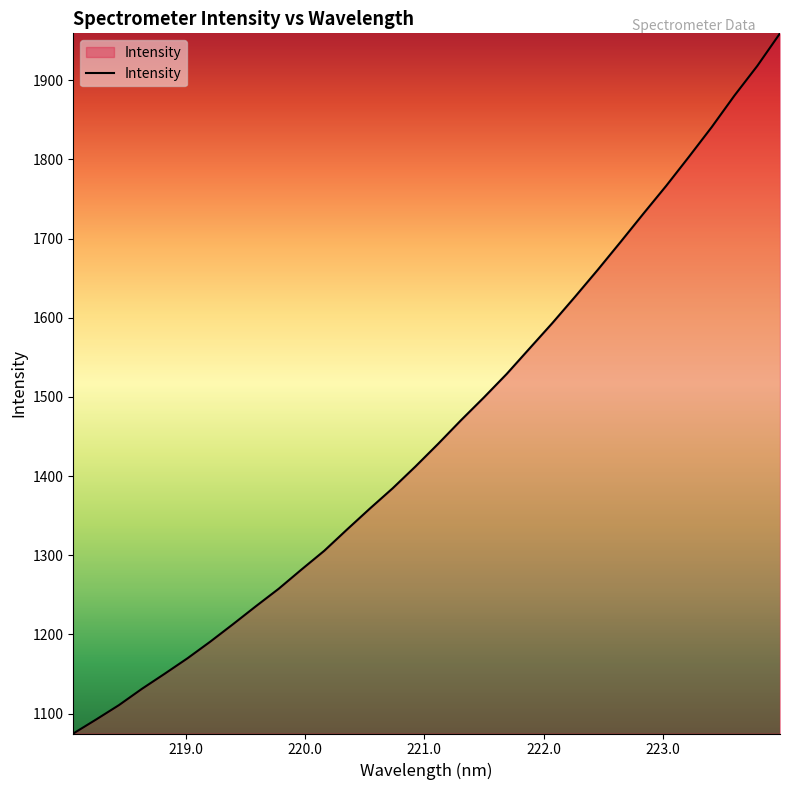

What is the greatest value displayed?

1959.4